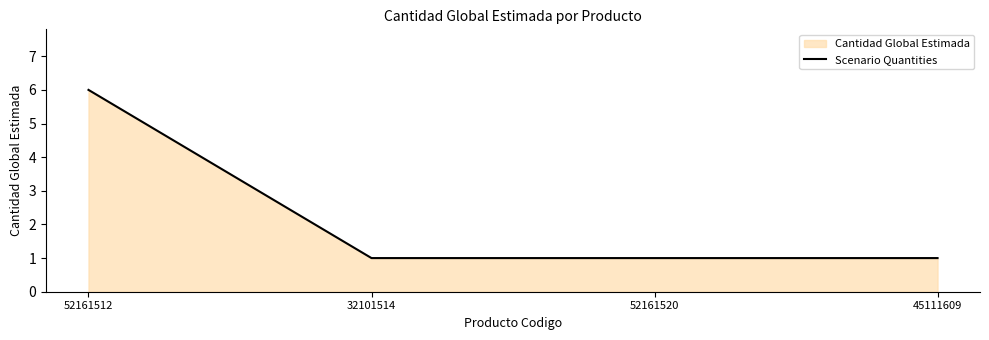

How many data points does each series have?

4